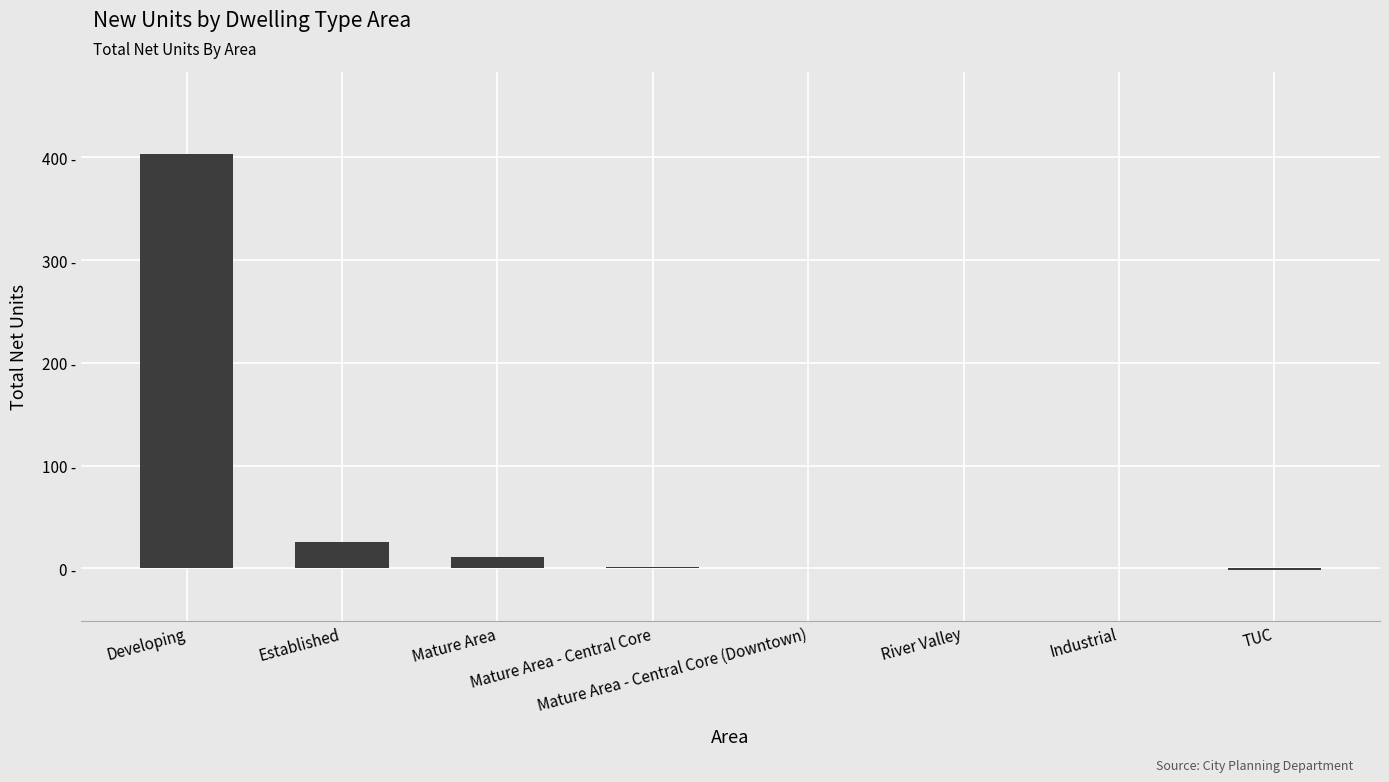

Which category has the highest value across all series?

Developing